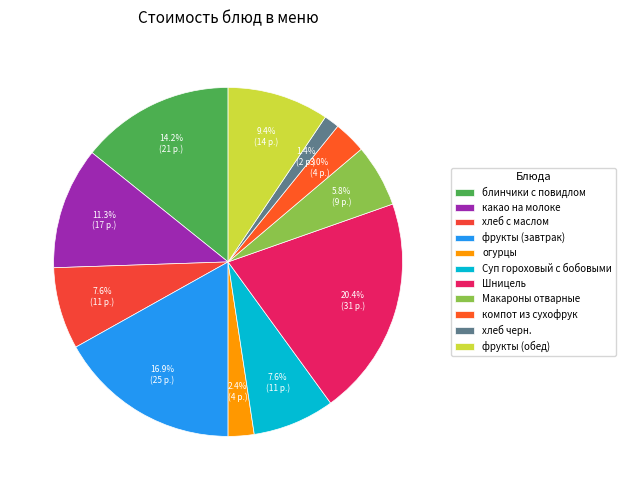

What is the smallest slice in the pie chart?

хлеб черн.